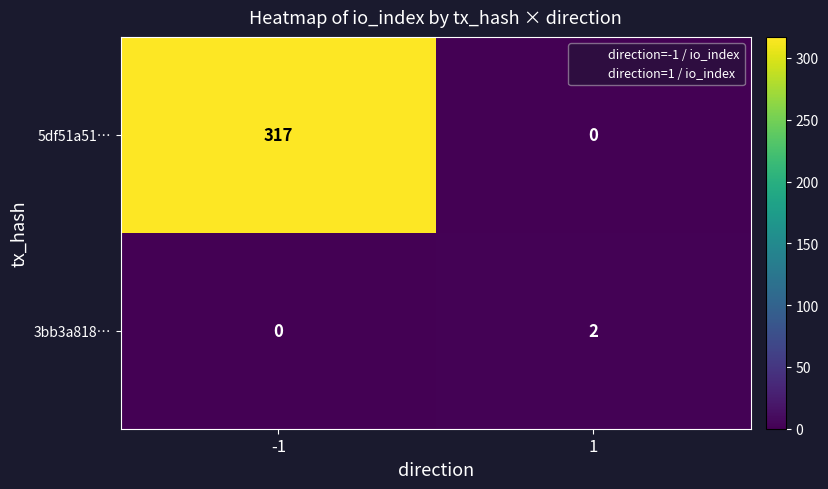

What is the total value across all series at 1?

2